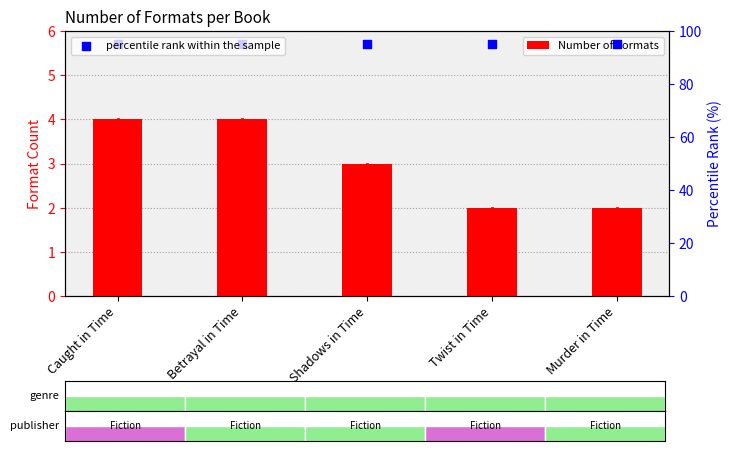

Which series has the largest total across all categories?

percentile rank within the sample